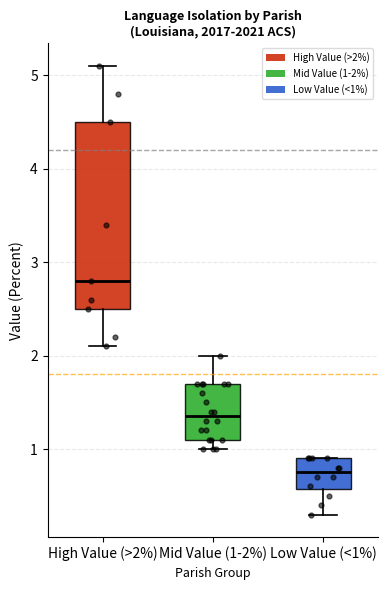

Reading left to right, read every box against the y-axis: the position of its median line, the range the box covers, and the ends of its whiskers. The values are not printed on the chart, so give them approximately, as read against the axis.

High Value (>2%): median 2.8, box 2.5 to 4.5, whiskers 2.1 to 5.1
Mid Value (1-2%): median 1.4, box 1.1 to 1.7, whiskers 1.0 to 2.0
Low Value (<1%): median 0.8, box 0.6 to 0.9, whiskers 0.3 to 0.9